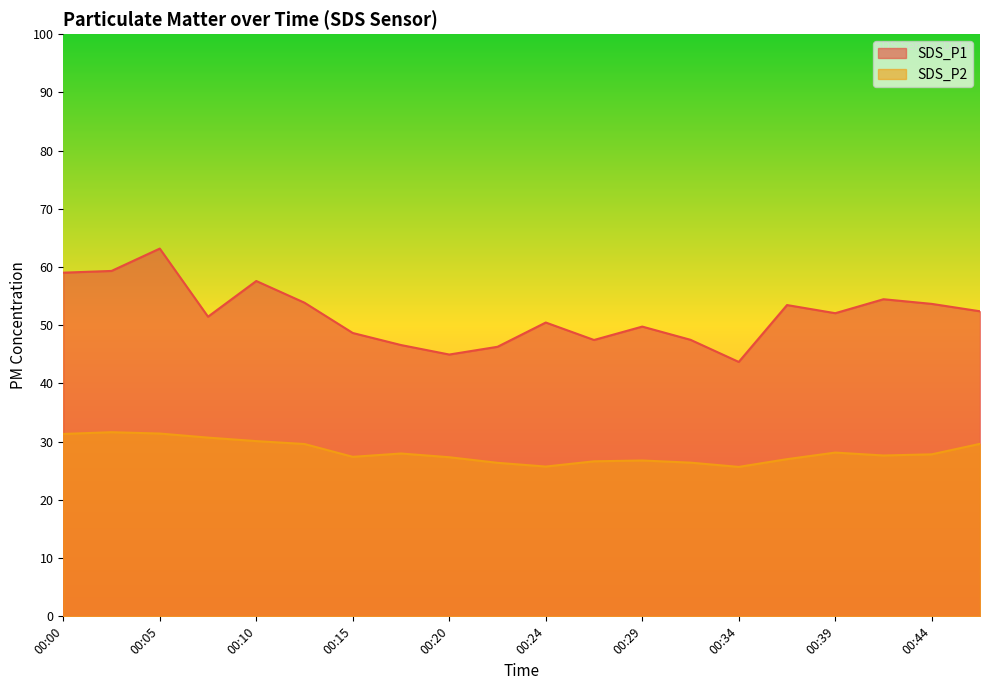

How many lines are shown in the chart?

2